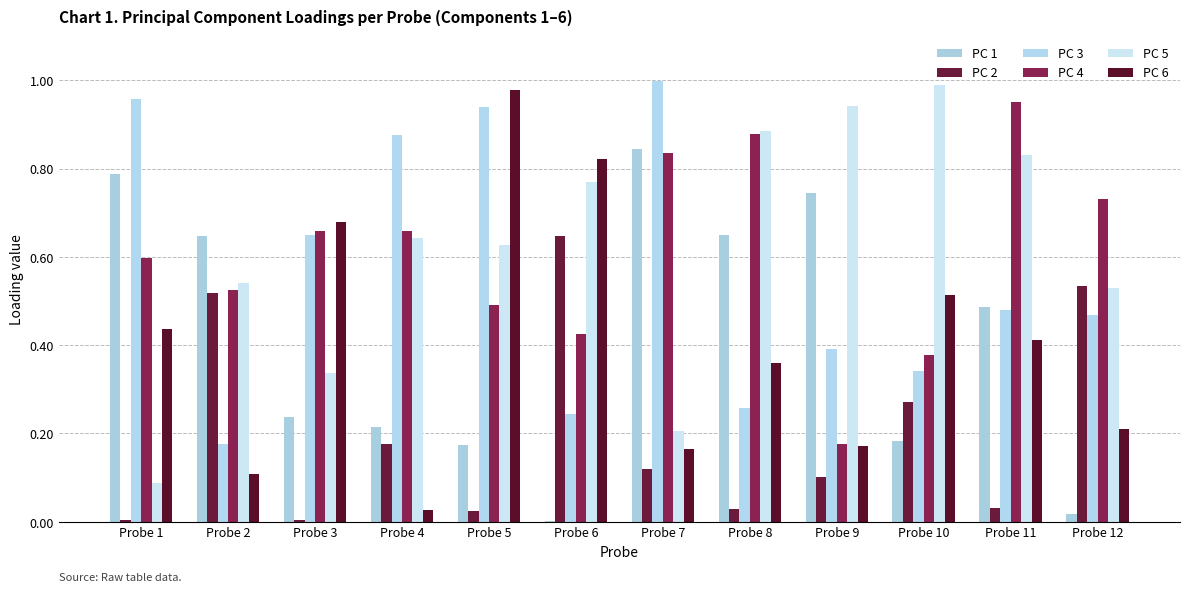

Which series has the largest range (max minus min)?

PC 6